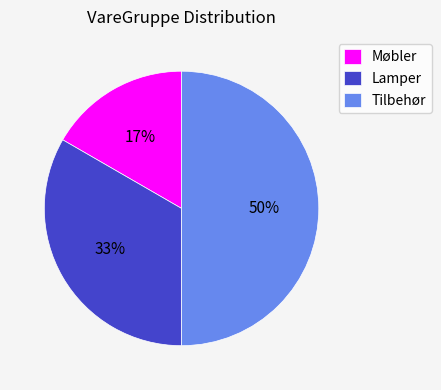

Does Møbler represent more than half of the total?

No